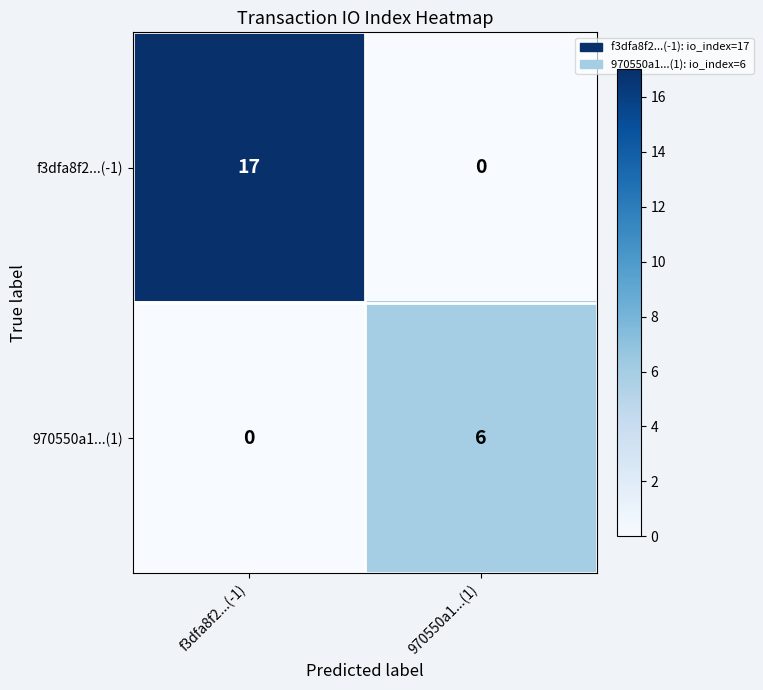

List the labels in order of 970550a1...(1) value, smallest first.

f3dfa8f2...(-1), 970550a1...(1)